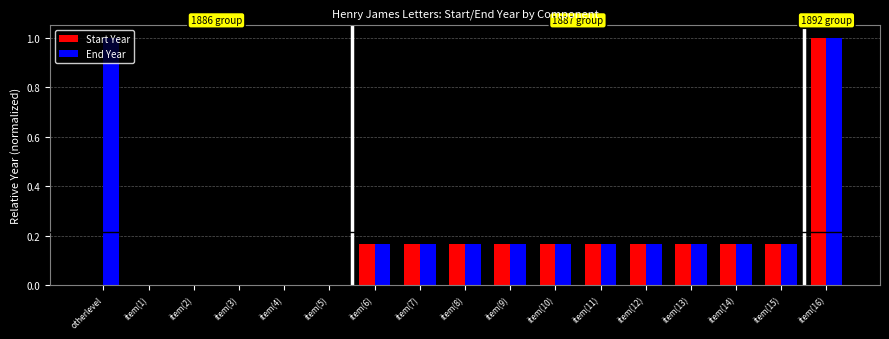

True or false: Start Year has a value of 0.1 at item(10).

False